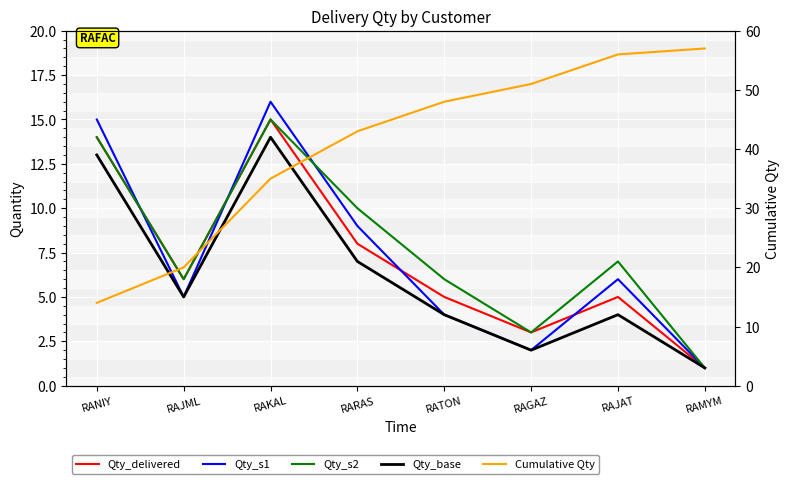

What is the label of the 2nd point from the left?

RAJML